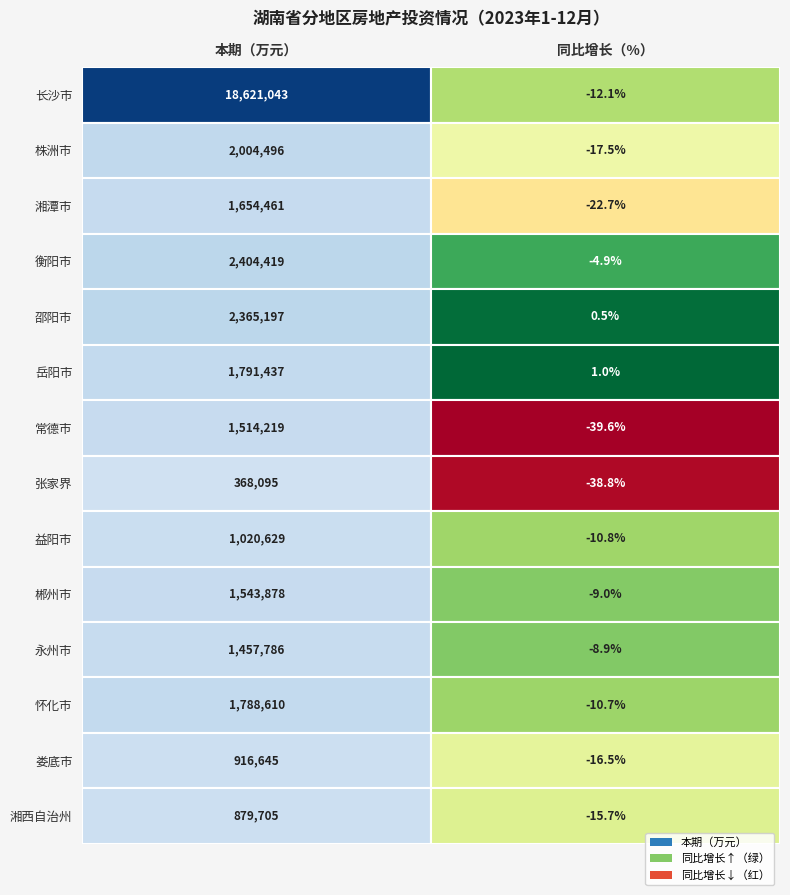

Is the value of 岳阳市 at 0 greater than the value of 张家界 at 1?

Yes